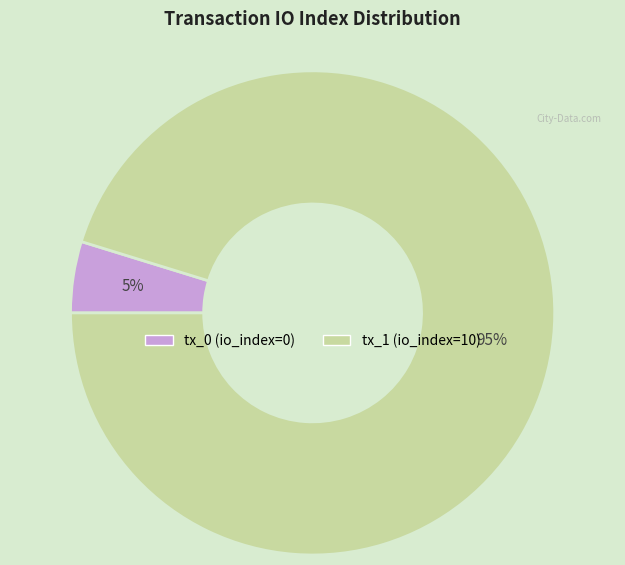

Between tx_0 (io_index=0) and tx_1 (io_index=10), which is larger?

tx_1 (io_index=10)